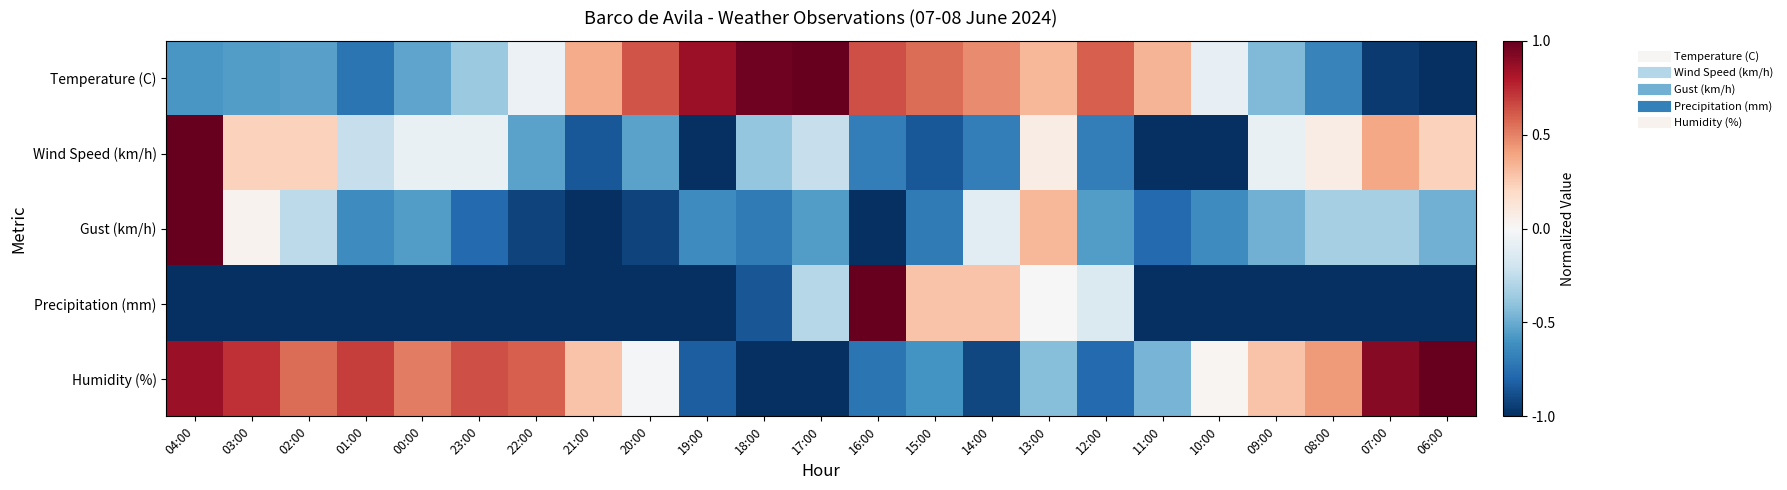

What is the spread (max minus min) of values at 12:00?

1.4